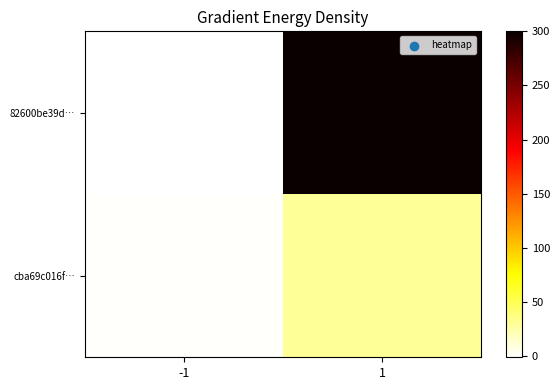

List the series in order of their overall mean, lowest first.

cba69c016f…, 82600be39d…